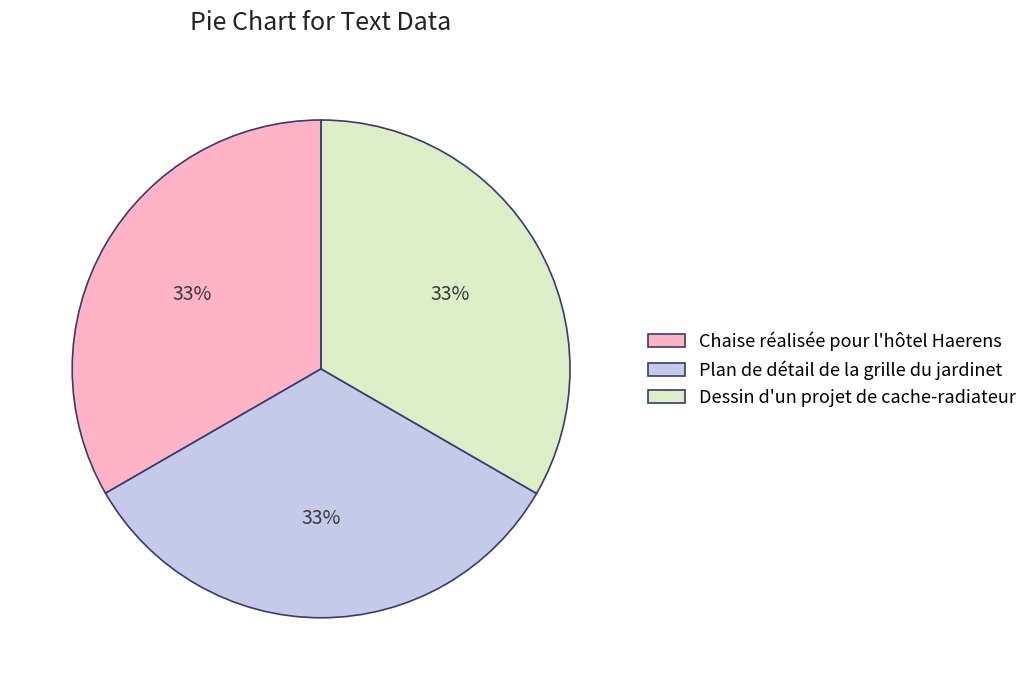

Is there any slice that represents more than half of the pie?

No